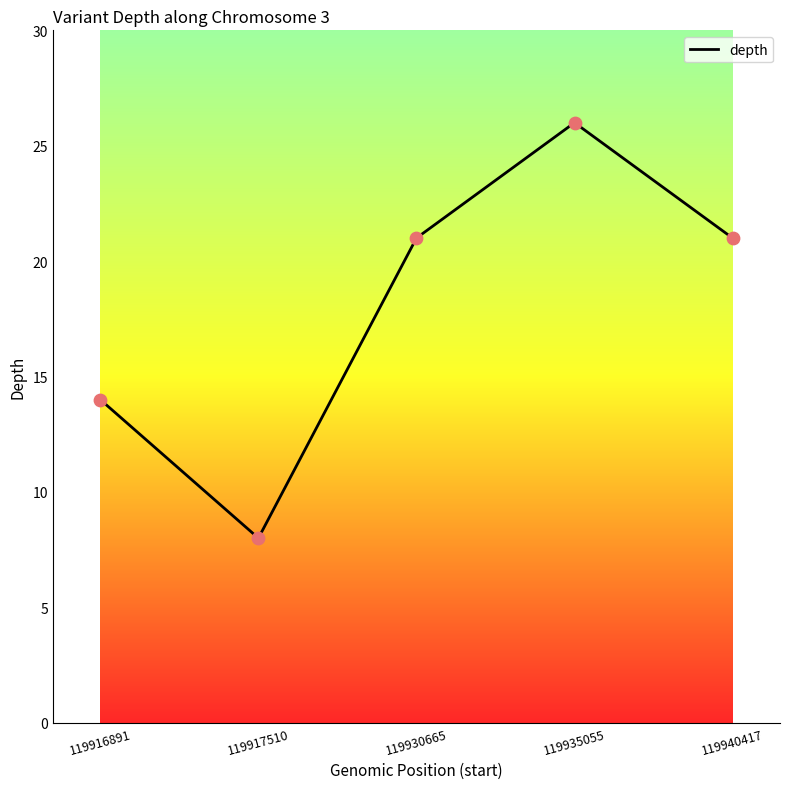

What is the change in value from 119916891 to 119917510?

-6